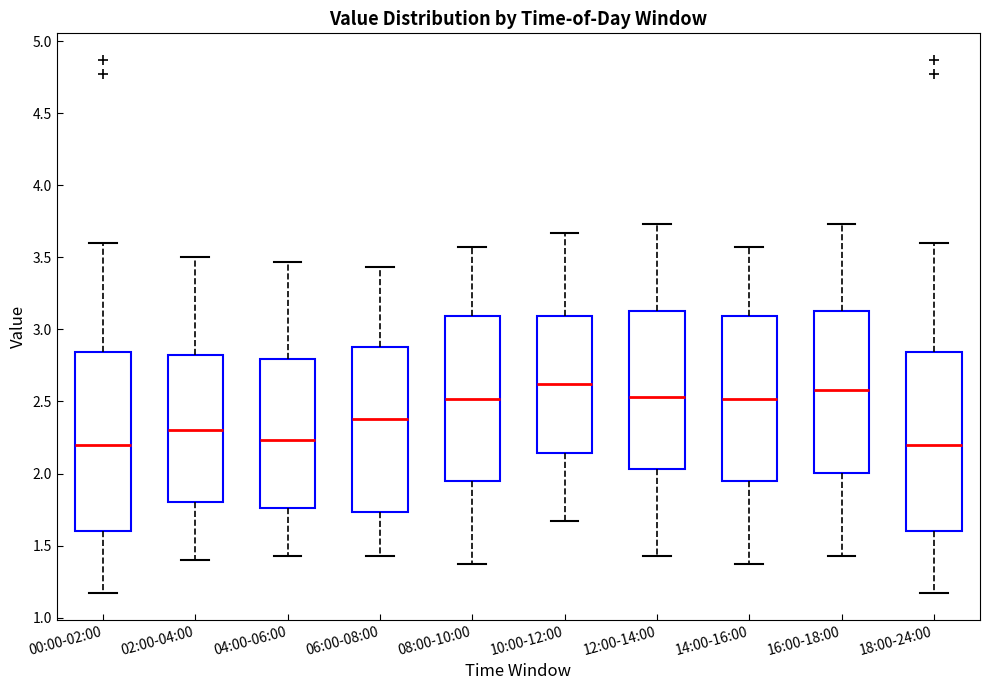

Where is the upper edge of the box for 08:00-10:00 on the y-axis? The values are not printed on the chart, so give them approximately, as read against the axis.

3.10